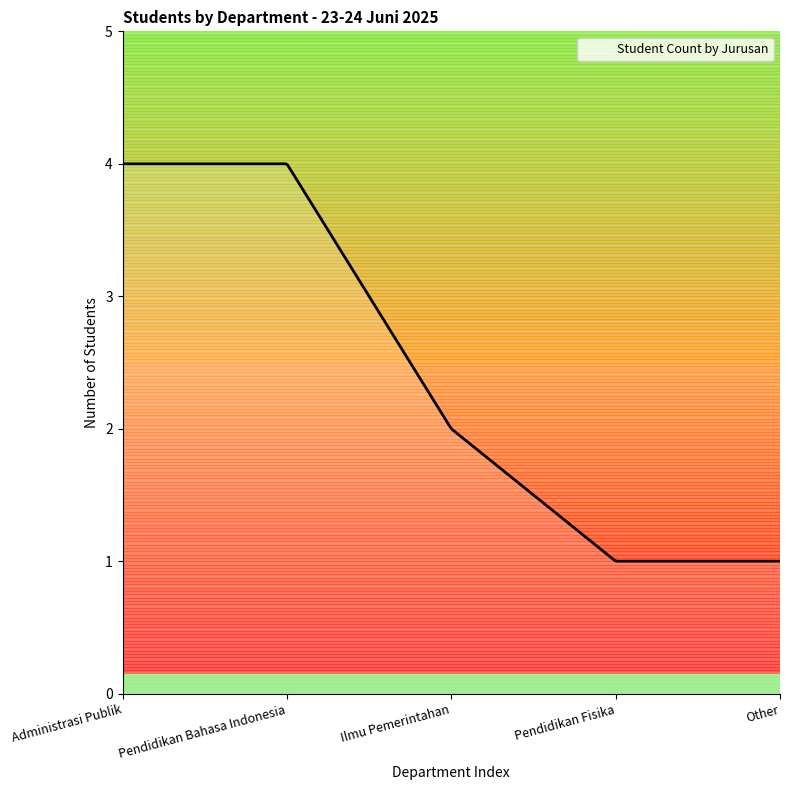

What is the smallest value displayed?

1.0